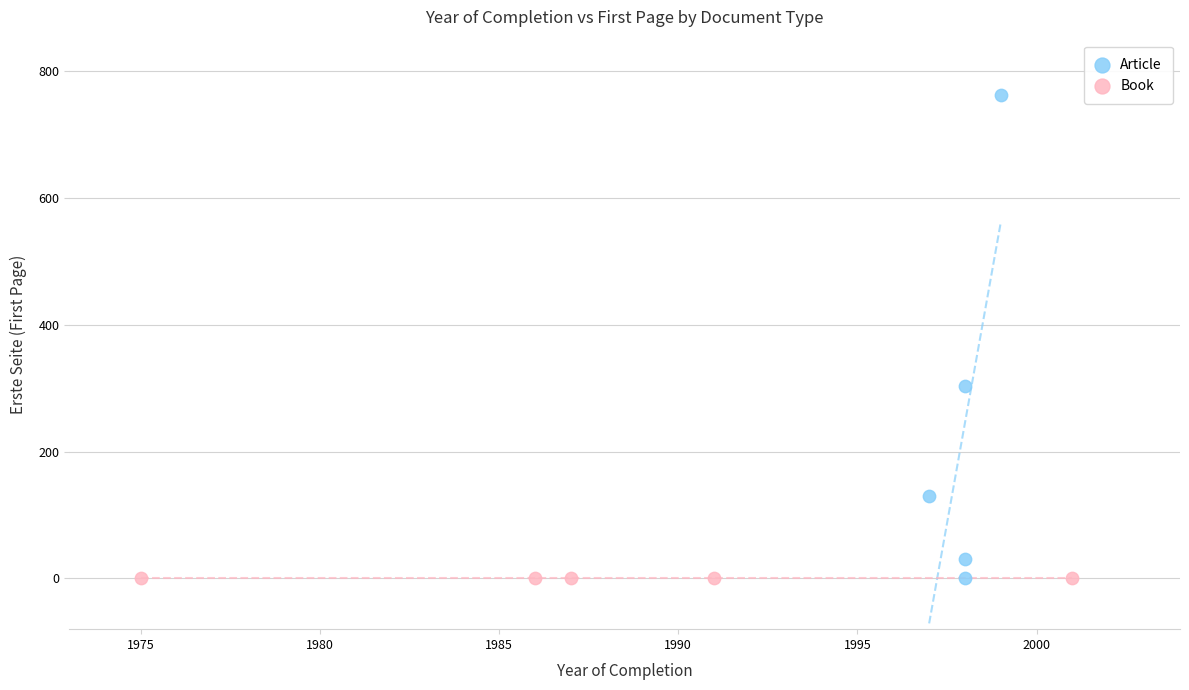

Which series contains the highest Y value?

Article